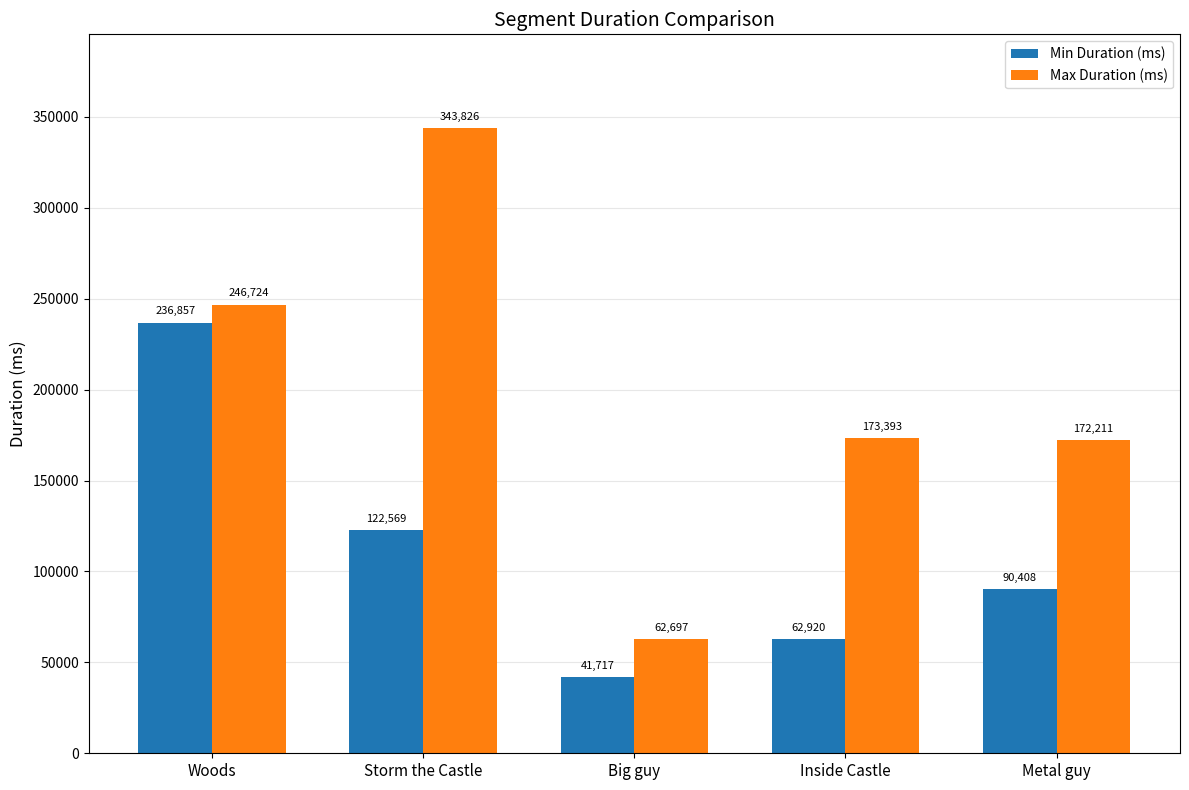

Are the bars grouped side by side (vs. stacked)?

Yes